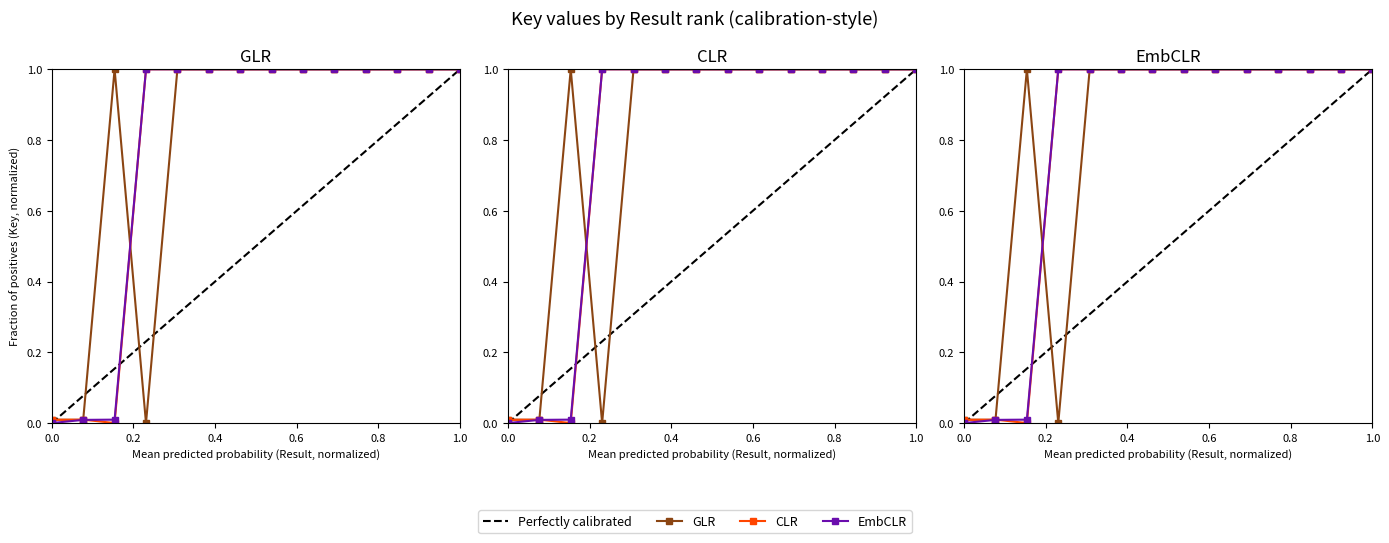

List the series in order of their peak value, lowest first.

GLR, CLR, EmbCLR